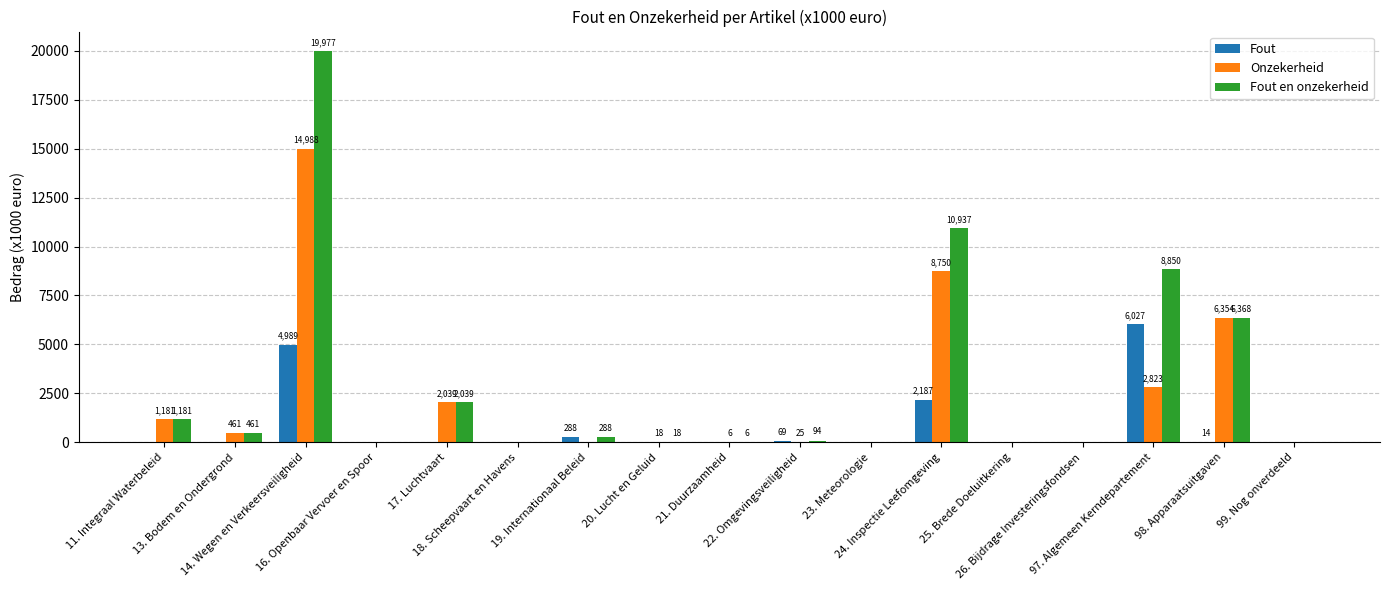

The value of Onzekerheid at 17. Luchtvaart is 842. True or false?

False